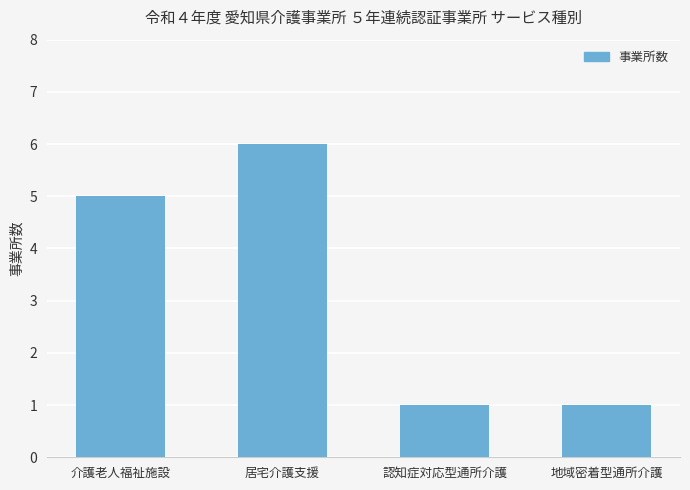

At which category does the chart reach its peak across all series?

居宅介護支援